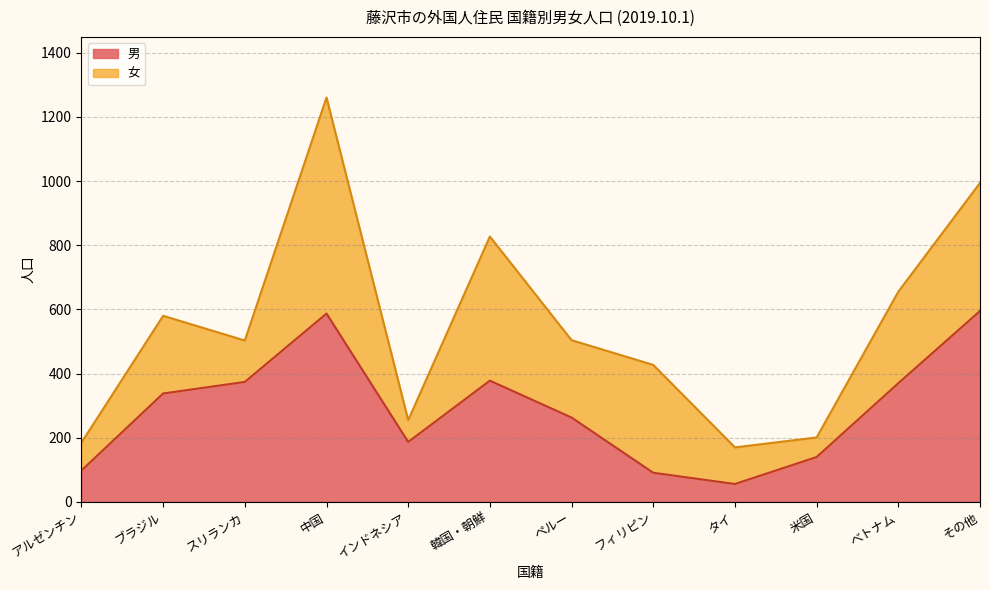

Which label corresponds to the smallest value in the chart?

タイ